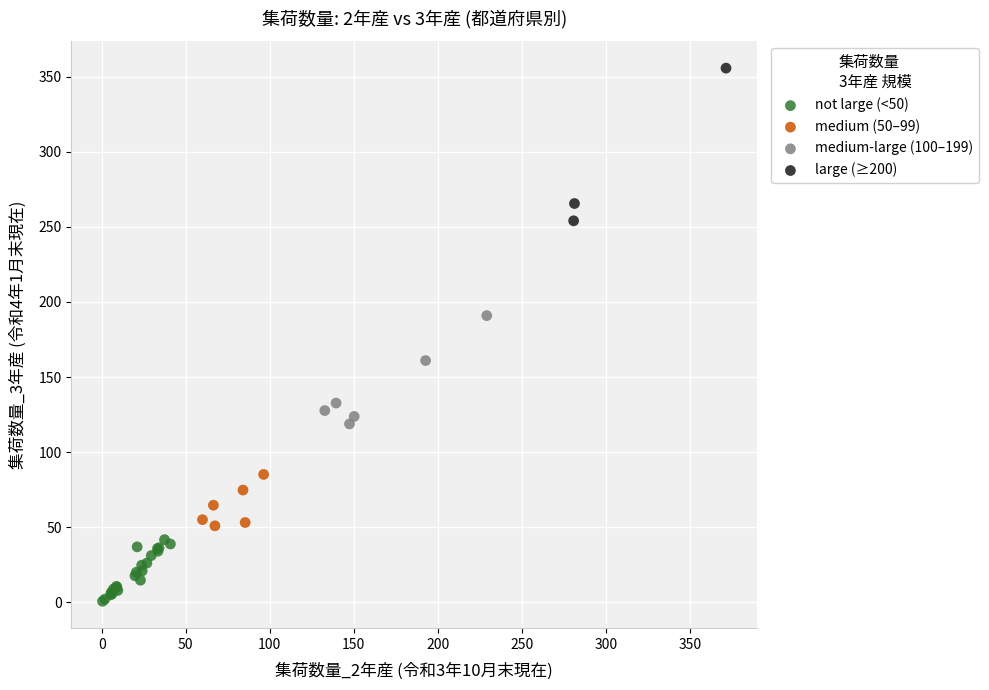

Which series has the widest spread of Y values?

large (≥200)